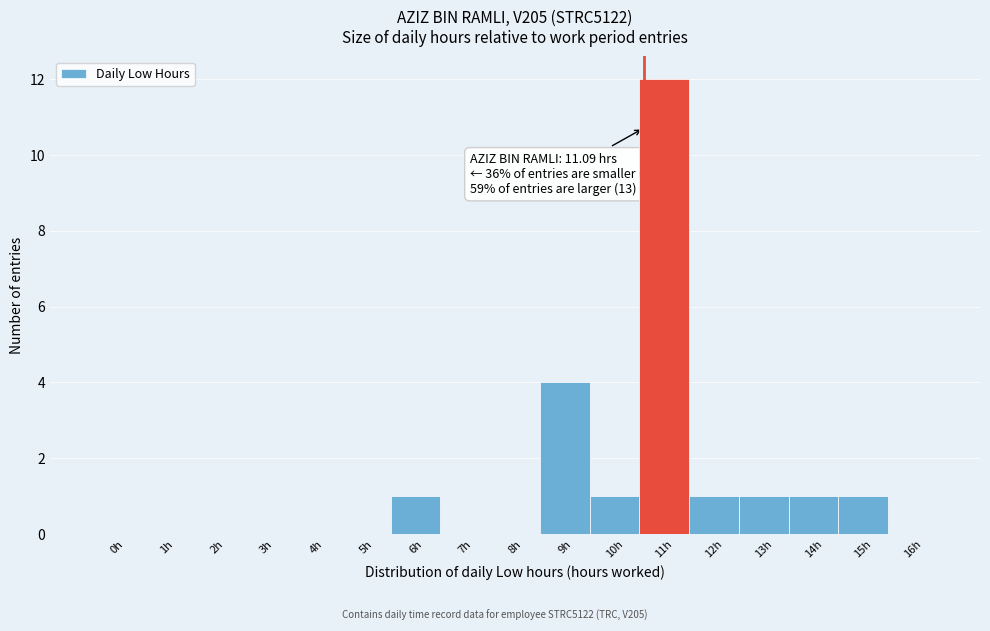

Reading right to left, list all the values displayed in this chart.

16h=0	15h=1	14h=1	13h=1	12h=1	11h=12	10h=1	9h=4	8h=0	7h=0	6h=1	5h=0	4h=0	3h=0	2h=0	1h=0	0h=0